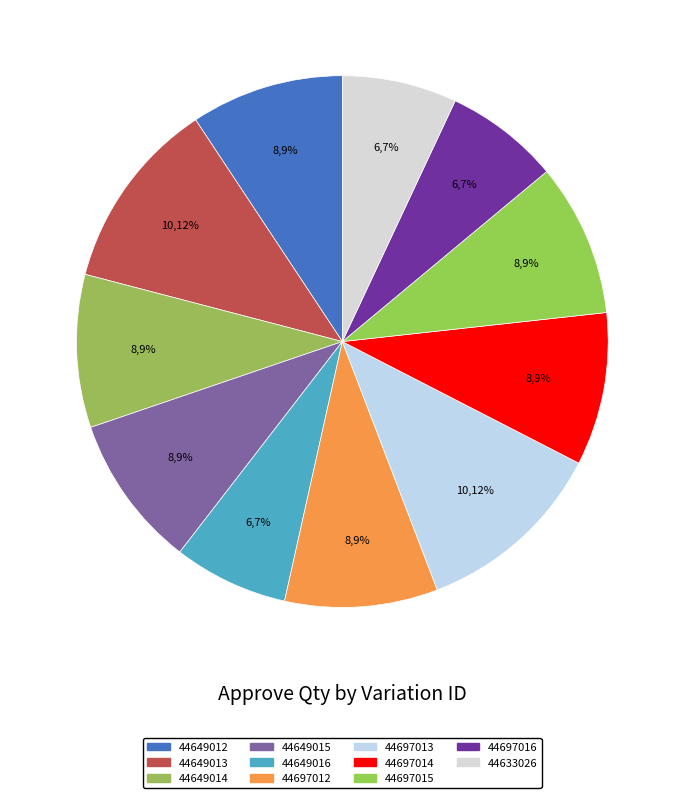

What is the largest slice in the pie chart?

44649013